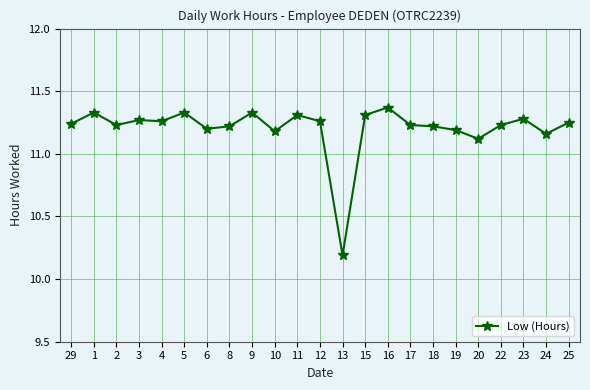

What is the label of the 3rd point from the right?

23